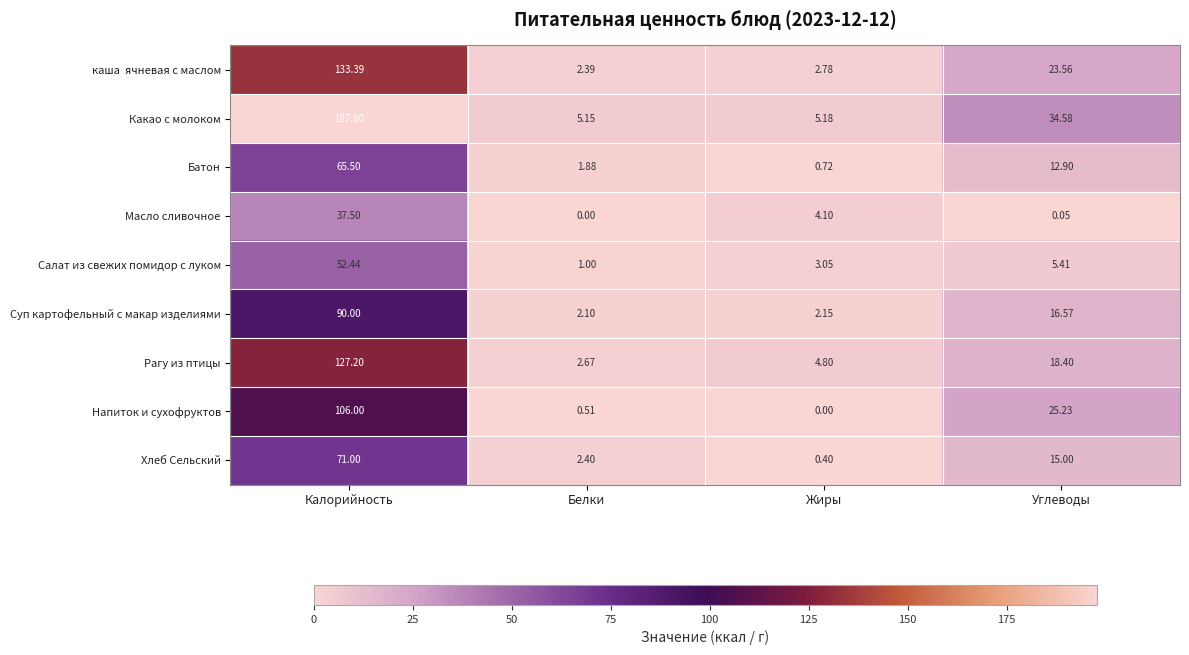

Count the number of categories in the chart.

4